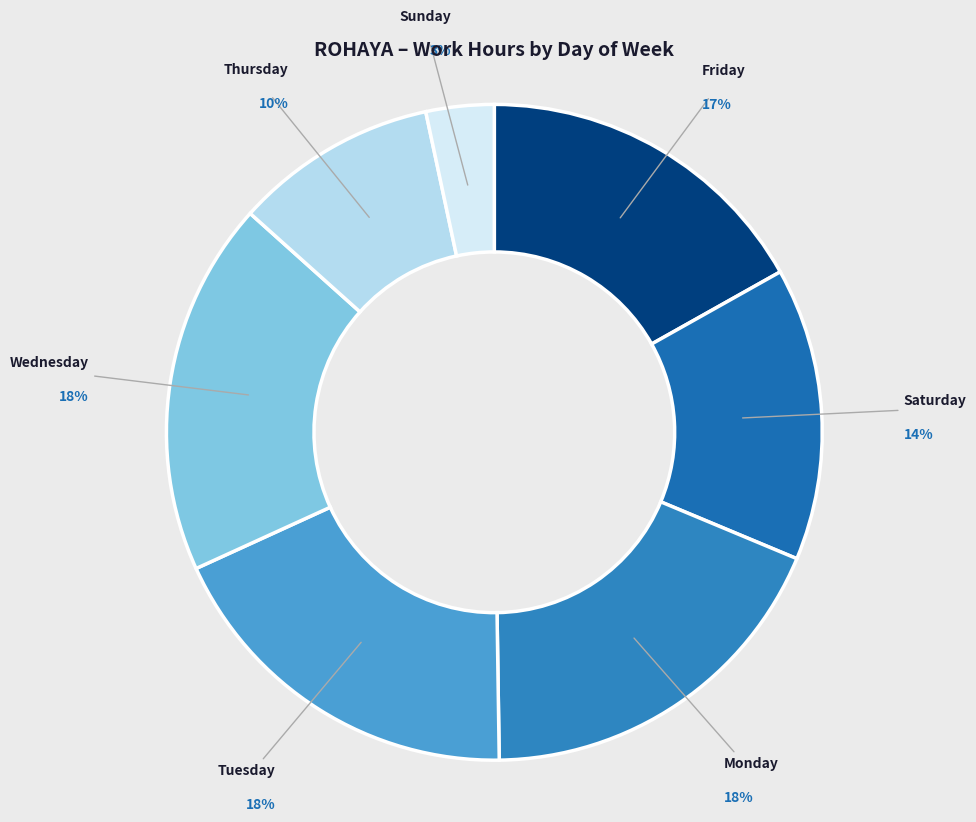

What is the ratio of the value at Monday to the value at Saturday?

1.3